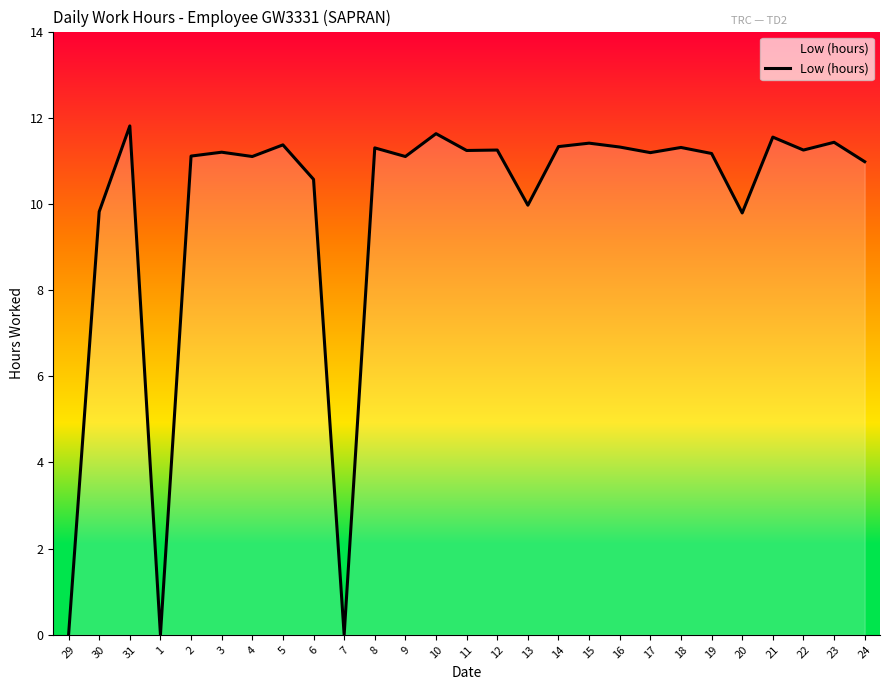

What is the difference between the maximum and minimum values?

11.8